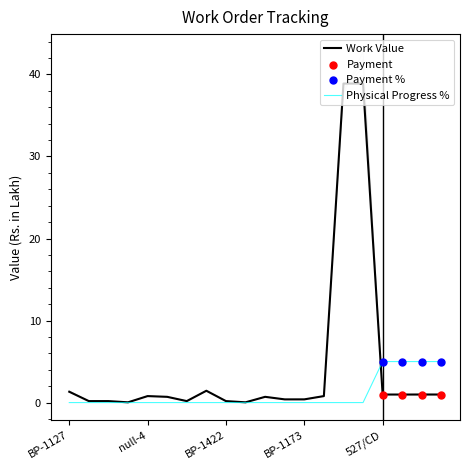

Which series has the widest spread of Y values?

Work Value